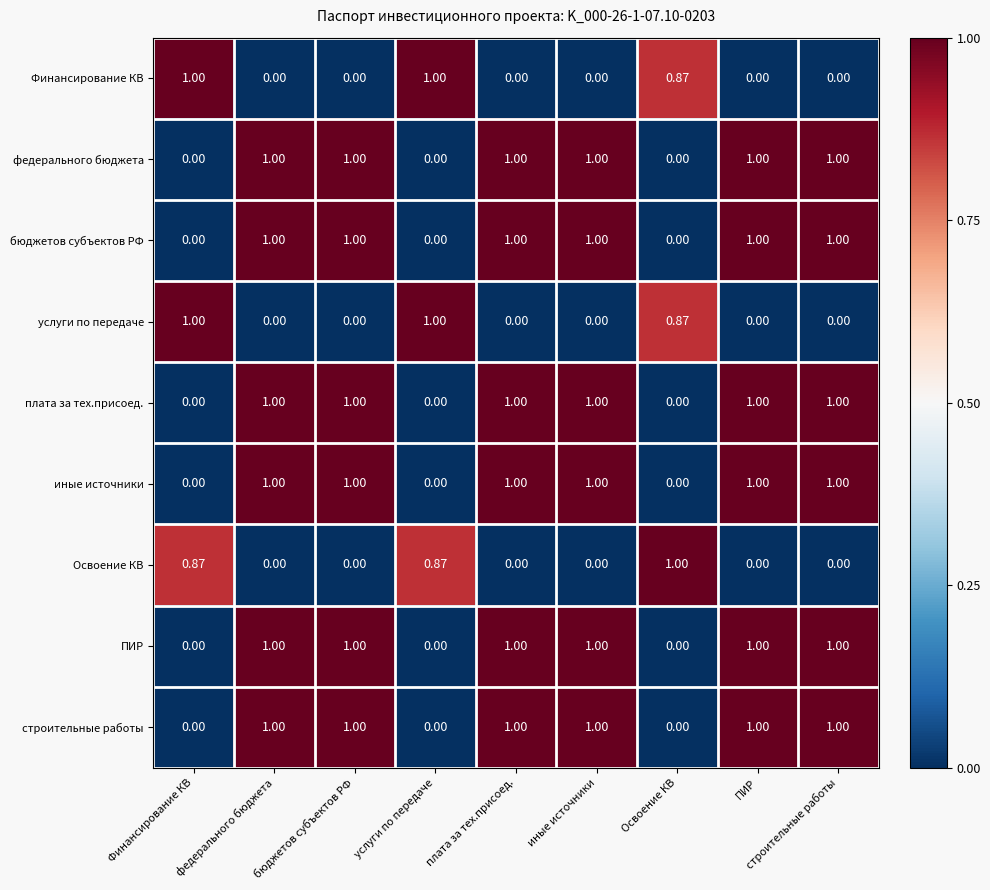

Count the number of categories in the chart.

9